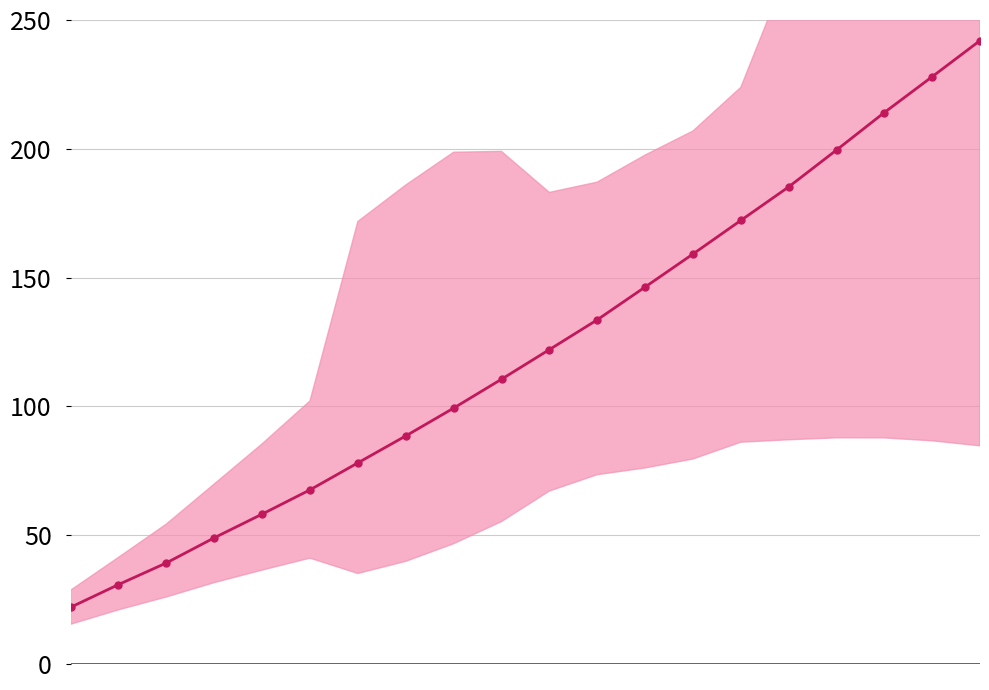

What is the average value of the col_1 series?

122.3